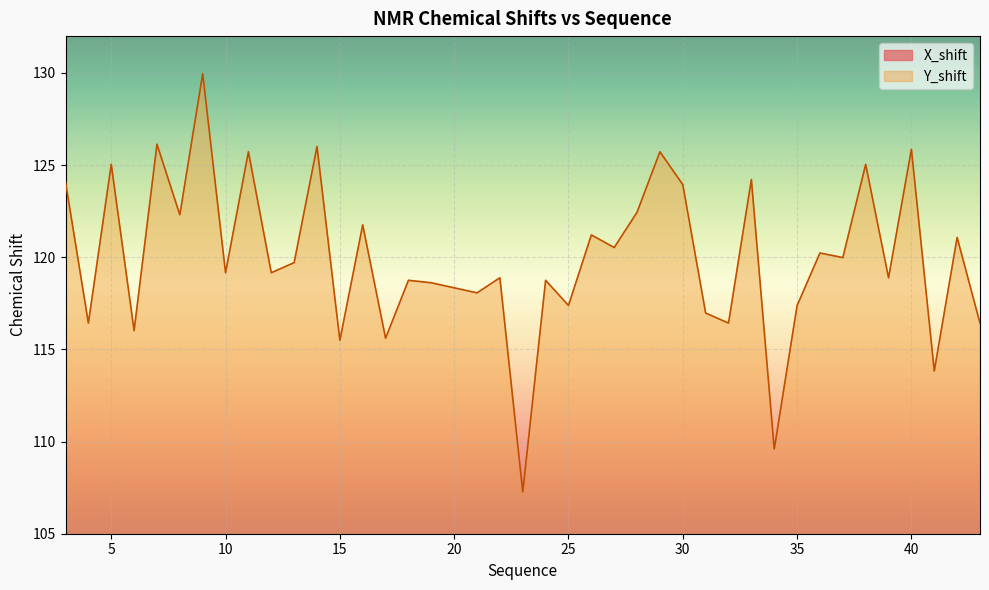

Which series changed the most between 13 and 26?

Y_shift